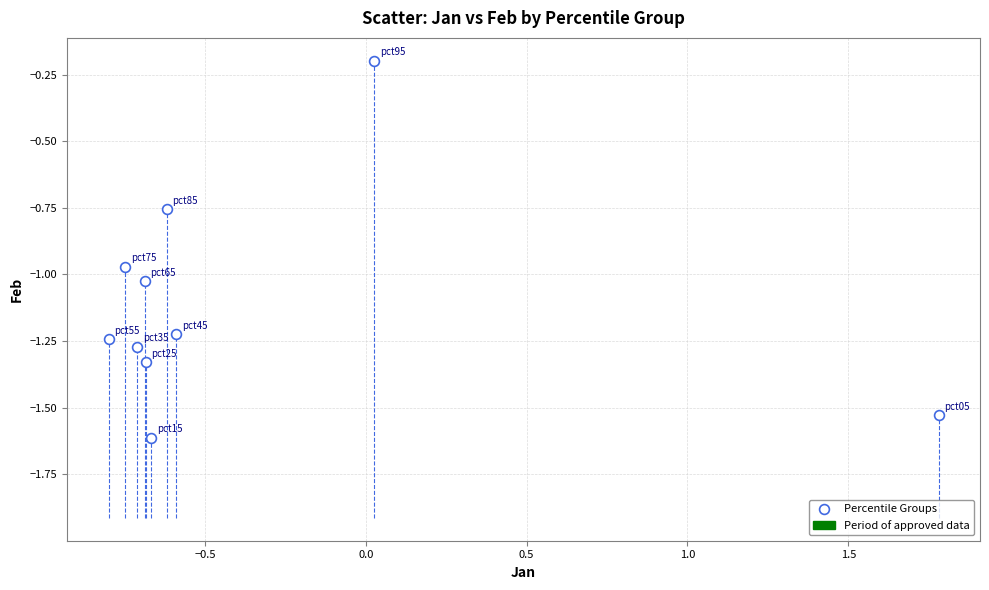

What is the average Y value?

-1.1